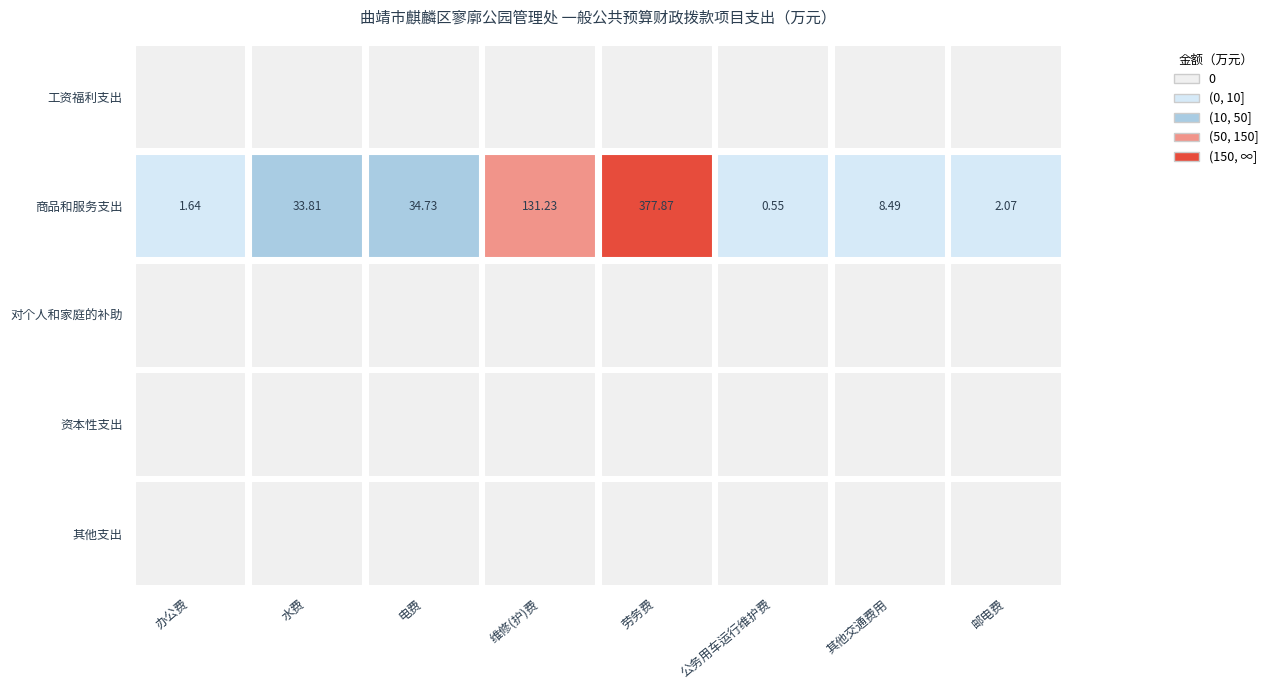

Reading left to right, extract all data points from this chart.

工资福利支出: 工资福利支出=0.0	商品和服务支出=0.0	对个人和家庭的补助=0.0	资本性支出=0.0	其他支出=0.0	5=0.0	6=0.0	7=0.0
商品和服务支出: 工资福利支出=1.6	商品和服务支出=33.8	对个人和家庭的补助=34.7	资本性支出=131.2	其他支出=377.9	5=0.6	6=8.5	7=2.1
对个人和家庭的补助: 工资福利支出=0.0	商品和服务支出=0.0	对个人和家庭的补助=0.0	资本性支出=0.0	其他支出=0.0	5=0.0	6=0.0	7=0.0
资本性支出: 工资福利支出=0.0	商品和服务支出=0.0	对个人和家庭的补助=0.0	资本性支出=0.0	其他支出=0.0	5=0.0	6=0.0	7=0.0
其他支出: 工资福利支出=0.0	商品和服务支出=0.0	对个人和家庭的补助=0.0	资本性支出=0.0	其他支出=0.0	5=0.0	6=0.0	7=0.0